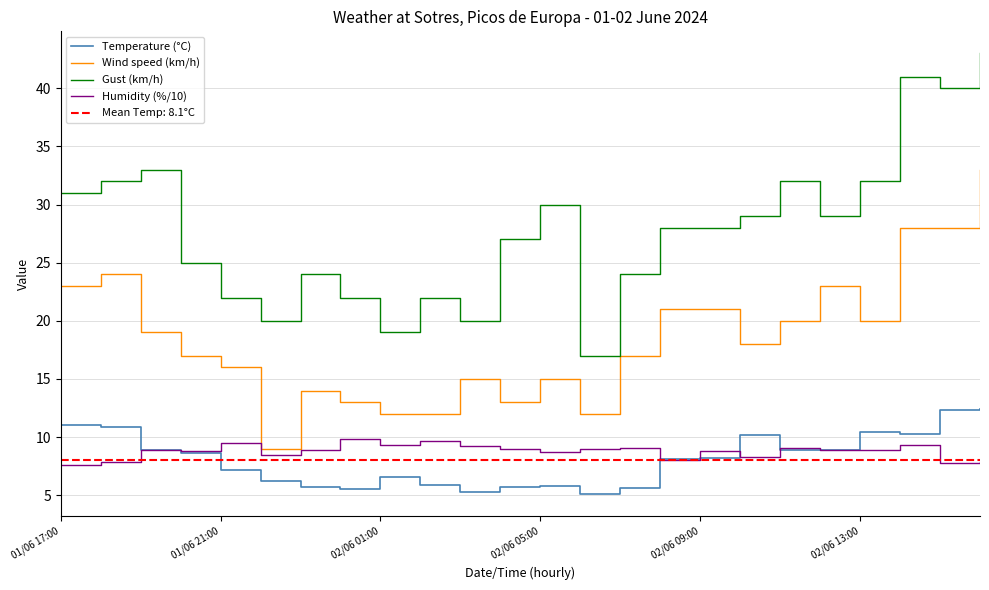

What is the highest value of the Temperature (°C) series?

12.4